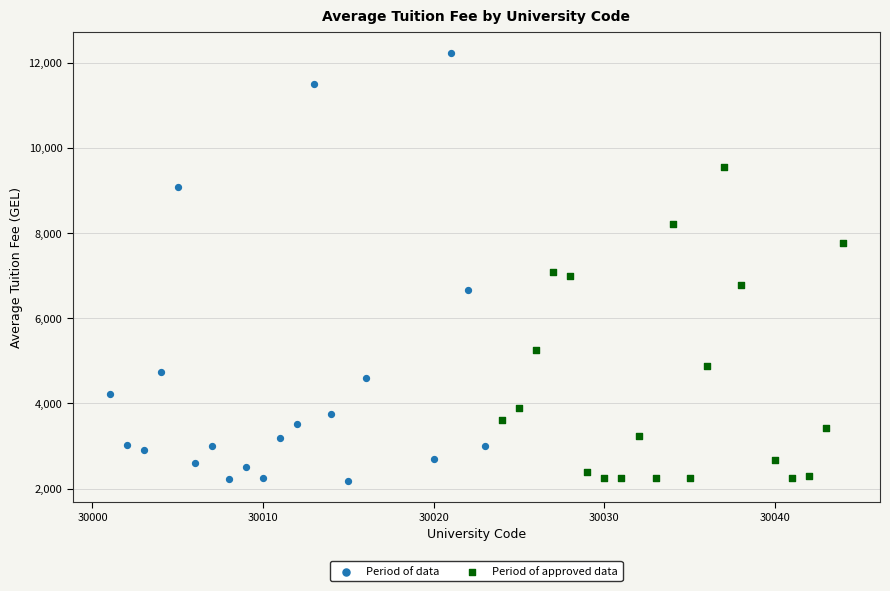

Which series has the largest Y range (max minus min)?

Period of data